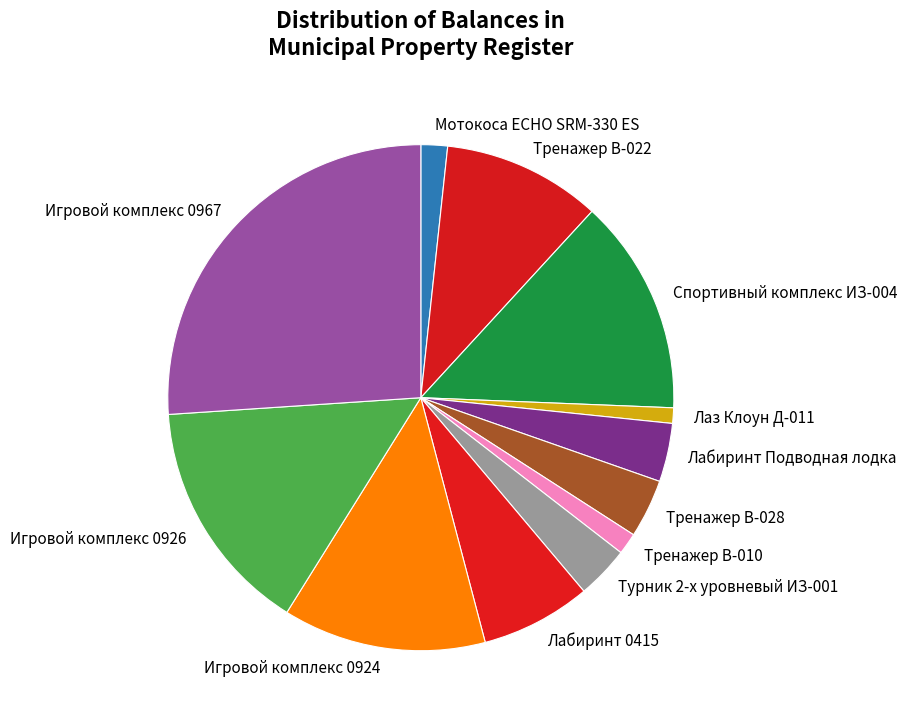

Does Лаз Клоун Д-011 account for over 50% of the chart?

No